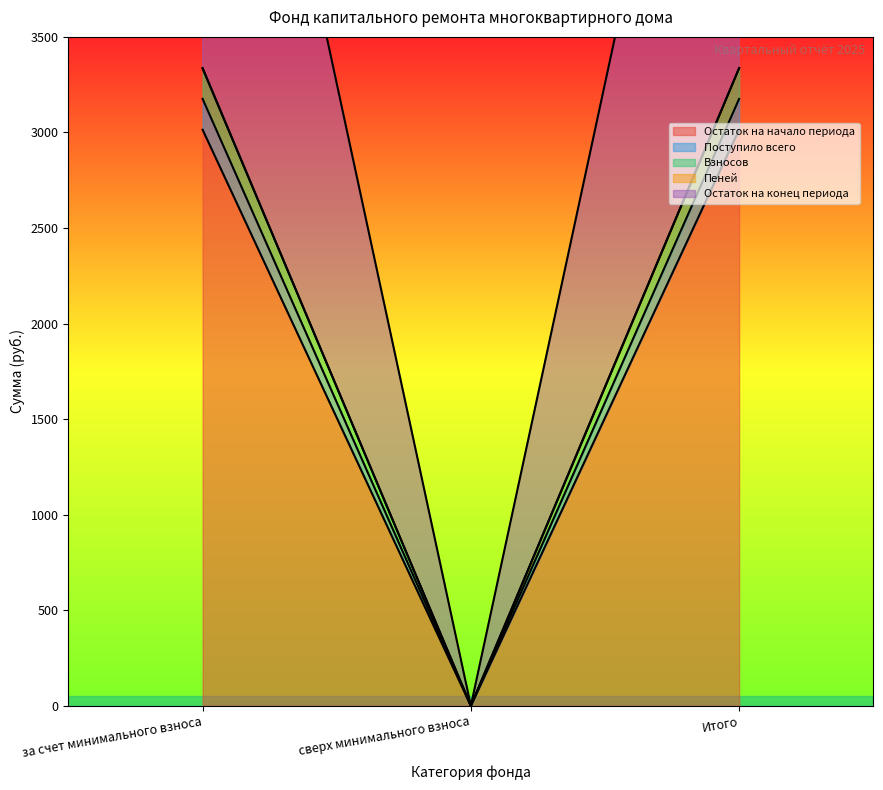

What is the greatest value displayed?

6512.5